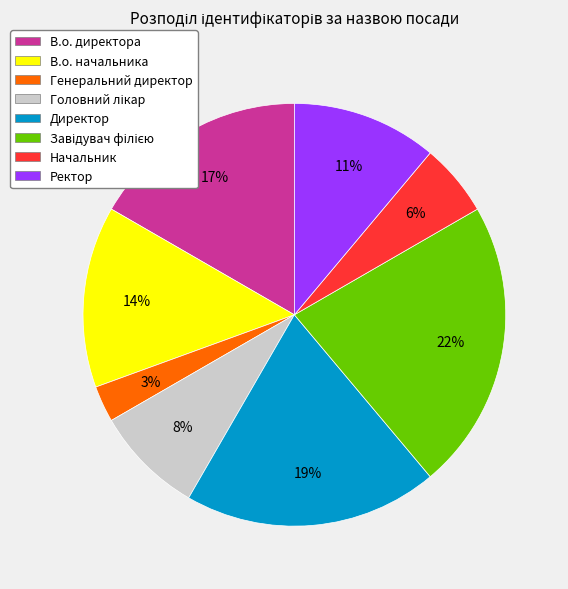

What is the smallest slice in the pie chart?

Генеральний директор